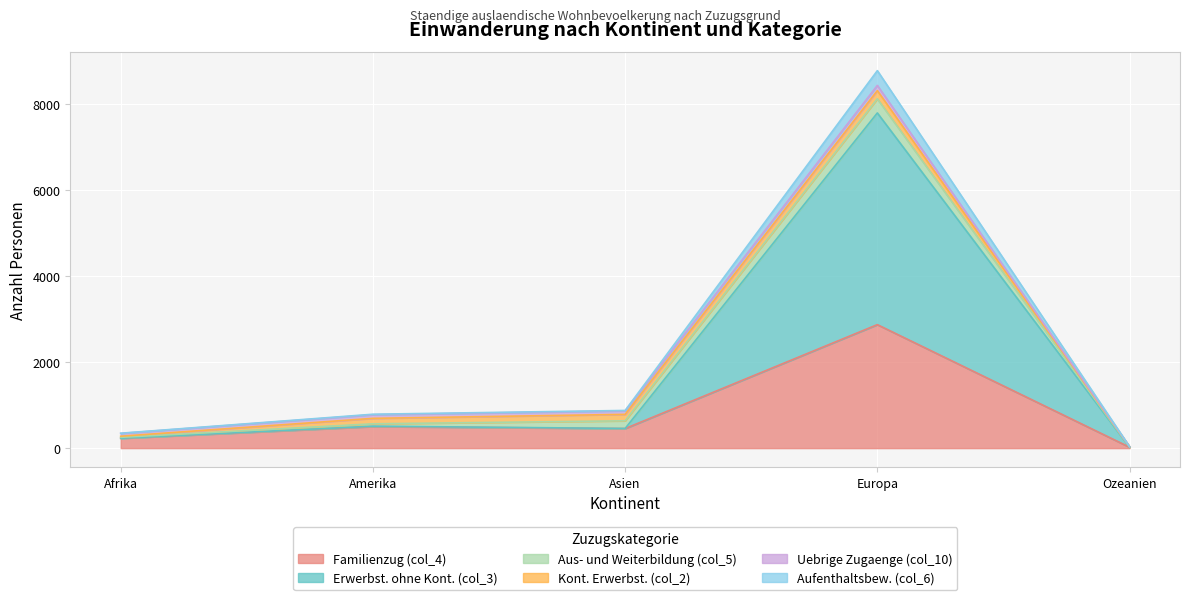

True or false: Familienzug (col_4) has a value of 502 at Amerika.

True